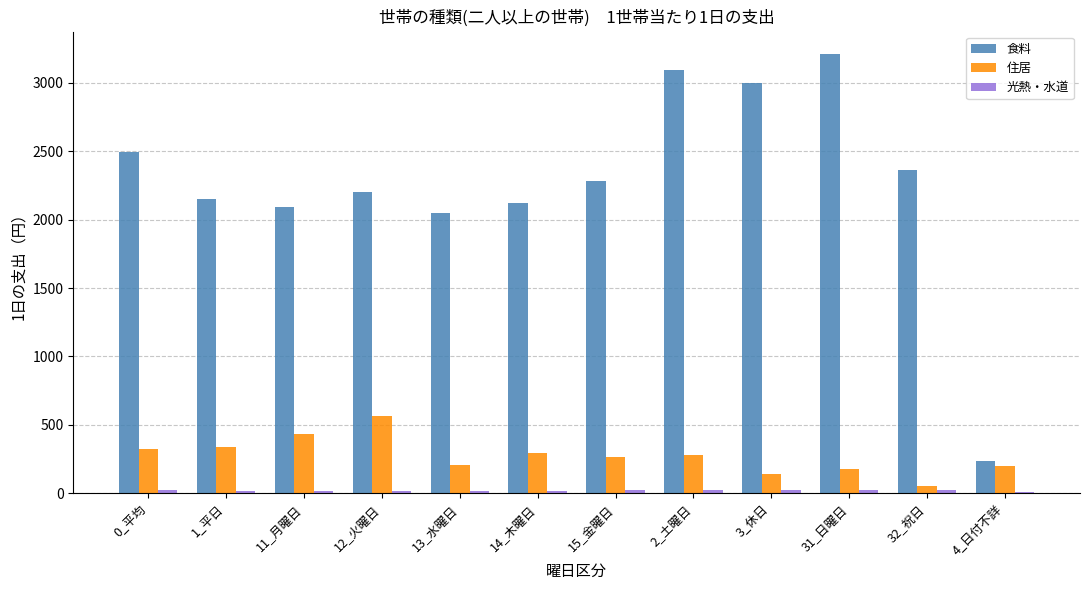

What is the label of the 8th bar from the right?

13_水曜日